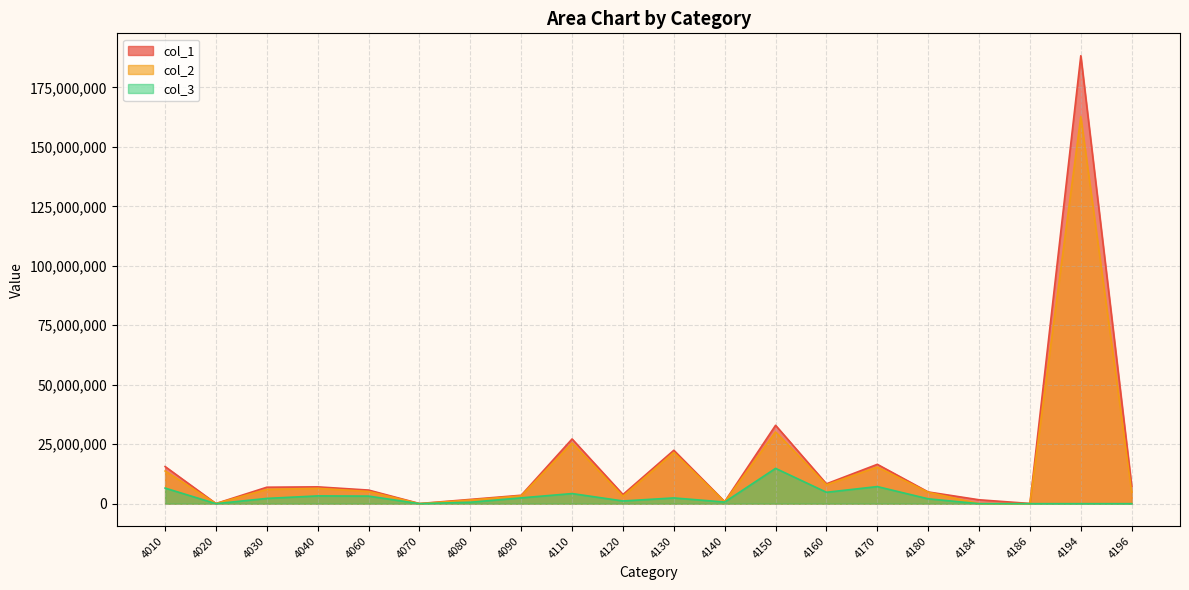

Reading left to right, what are all the values shown in this chart?

col_1: 15603432	62905	6916073	7067802	5712118	57591	1794289	3536230	27207522	3846500	22451757	878192	32951430	8344865	16538196	4922500	1631414	78857	188336220	7367115
col_2: 13732413	52487	6003085	6442561	5129895	0	1528858	3288308	25480846	3138208	21537908	788900	30139976	7928032	15391999	4786374	7356	313	162751870	4868892
col_3: 6547937	0	2208788	3264195	3178573	0	601909	2441117	4245048	1136617	2410016	680121	14839486	4785005	7181371	2036173	0	0	0	0